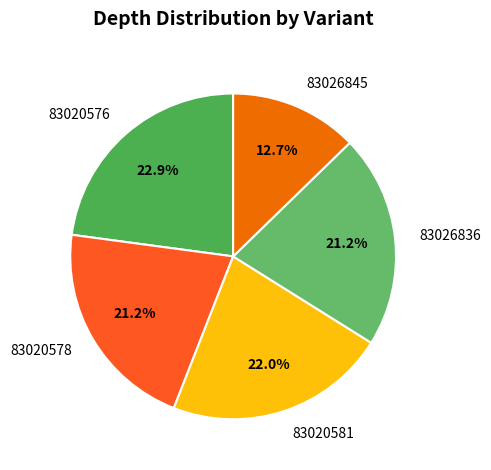

Which category has the smallest portion of the pie?

83026845